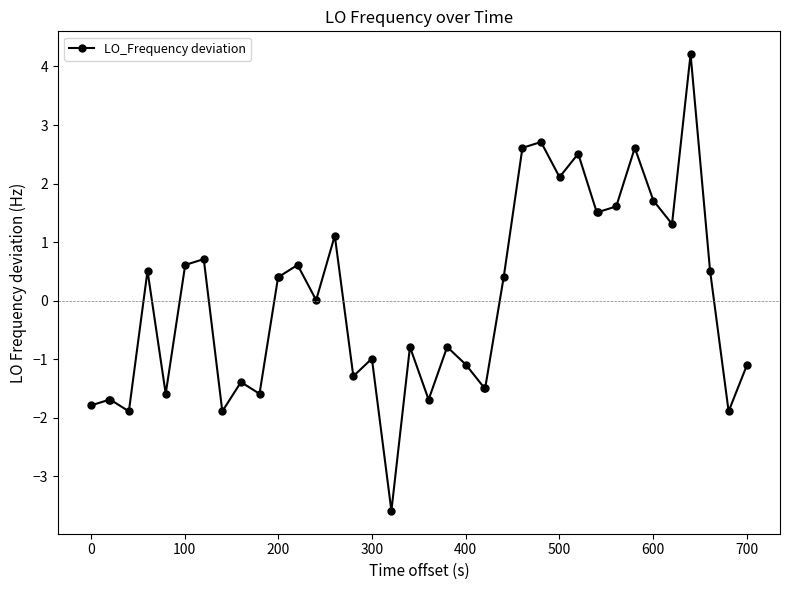

Does the chart display data point markers on the line(s)?

Yes